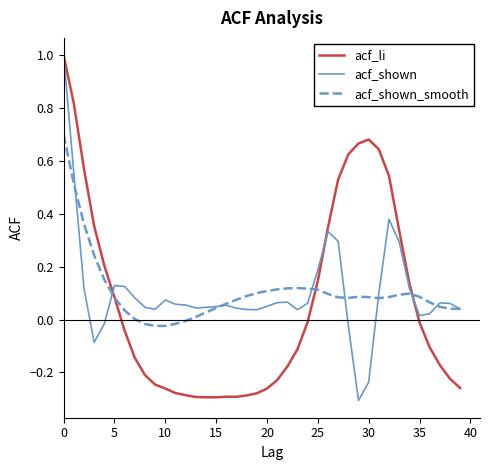

What is the greatest value displayed?

1.0